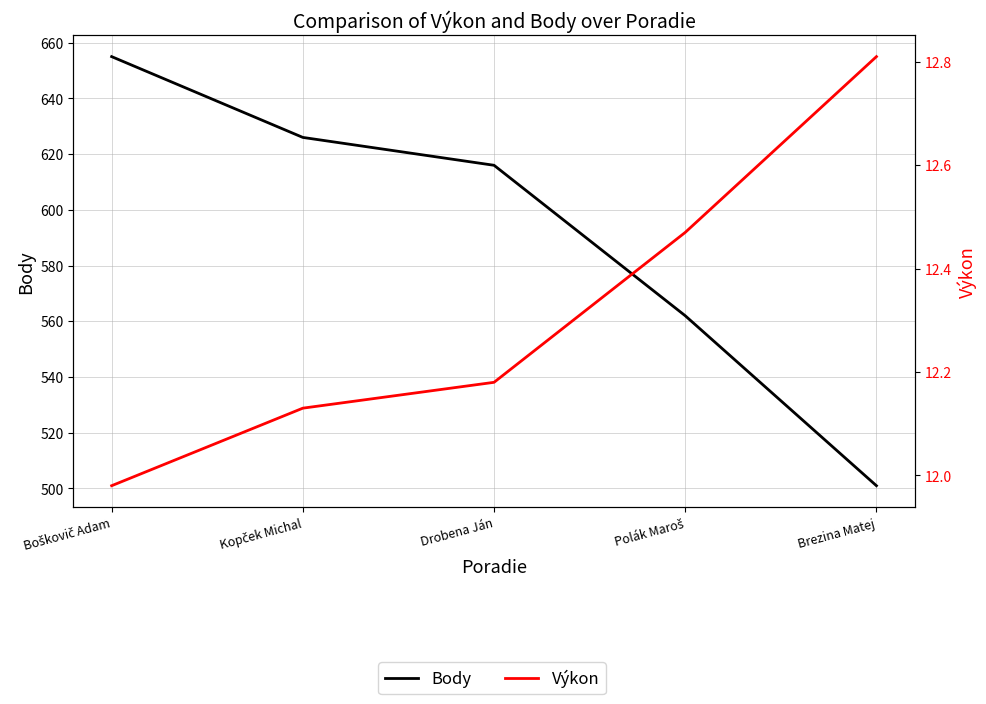

True or false: Body and Výkon cross at least once.

False